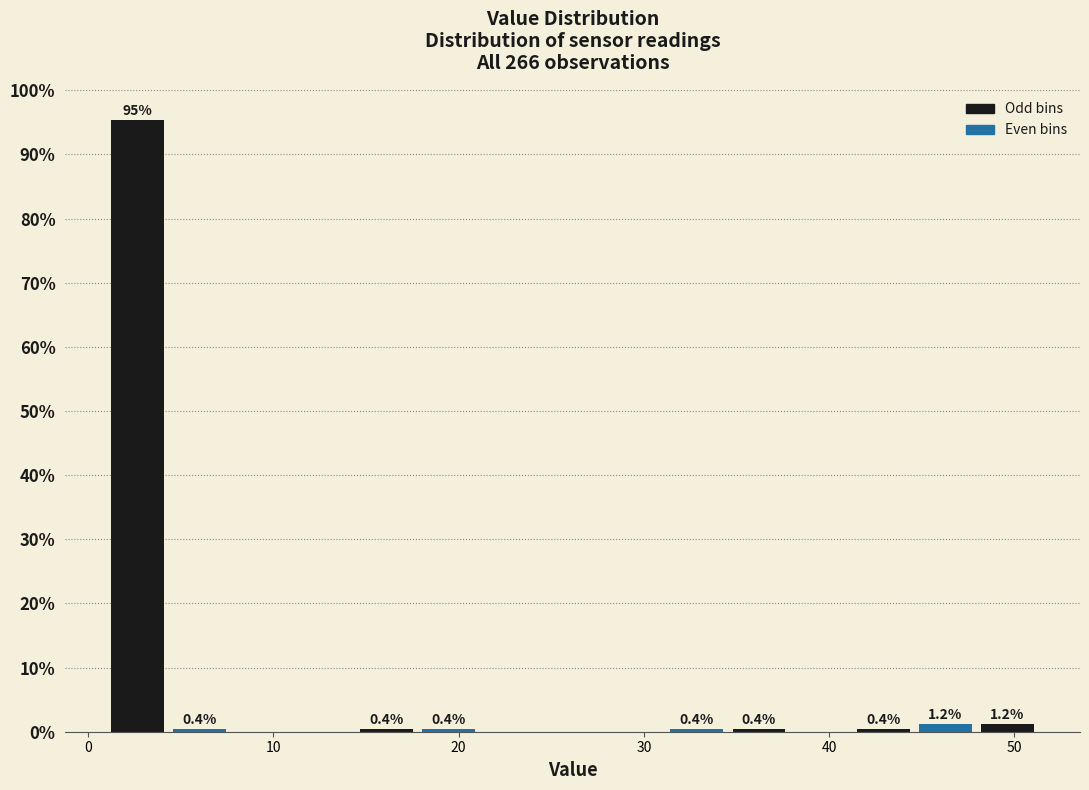

Around what value on the x-axis is the tallest bar? Give the approximate position of its centre, as read against the axis.

3